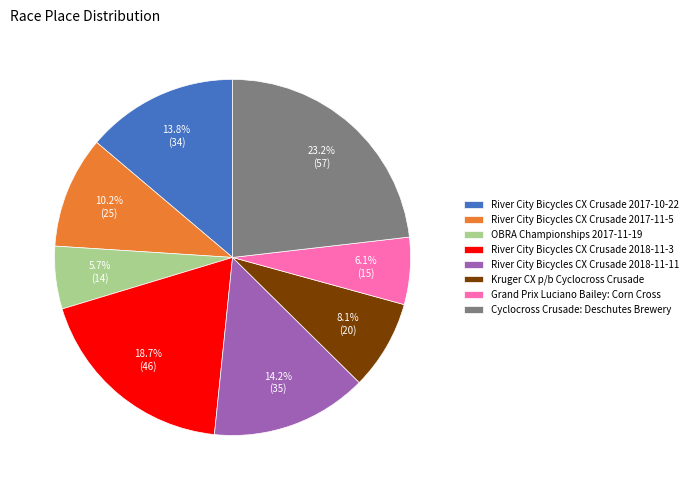

What percentage is the River City Bicycles CX Crusade 2017-11-5 slice, to the nearest percent?

10%